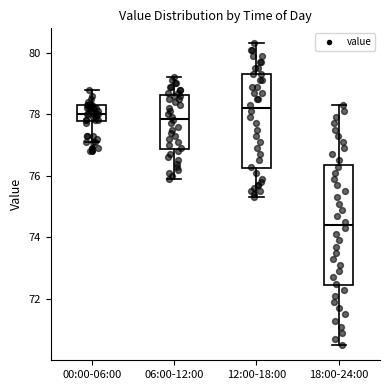

Reading left to right, transcribe this box plot: for each box, give where its median line is, the range the box spans, and where its two whiskers end, as read against the y-axis. The values are not printed on the chart, so give them approximately, as read against the axis.

00:00-06:00: median 78.0, box 77.8 to 78.4, whiskers 77.2 to 78.8
06:00-12:00: median 77.8, box 76.8 to 78.6, whiskers 76.0 to 79.2
12:00-18:00: median 78.2, box 76.2 to 79.4, whiskers 75.4 to 80.4
18:00-24:00: median 74.4, box 72.4 to 76.4, whiskers 70.6 to 78.4